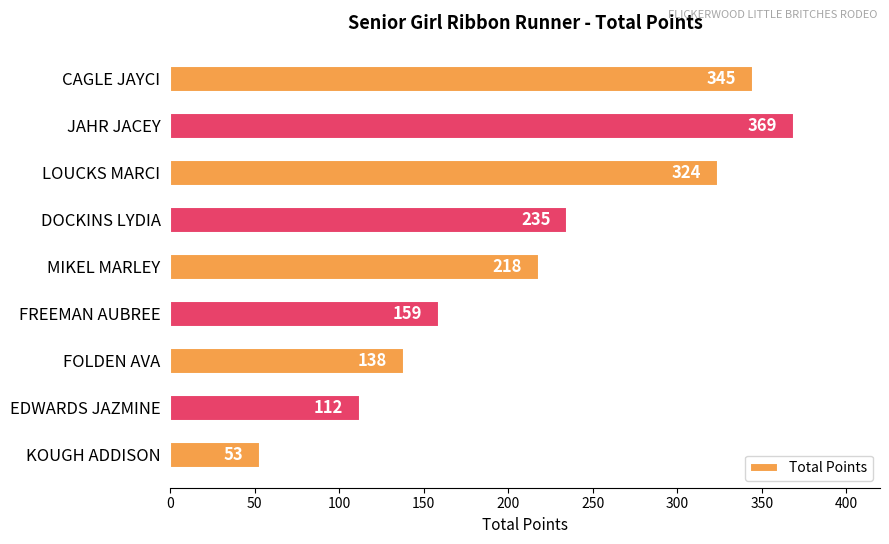

Is it true that the value at MIKEL MARLEY is 218?

True